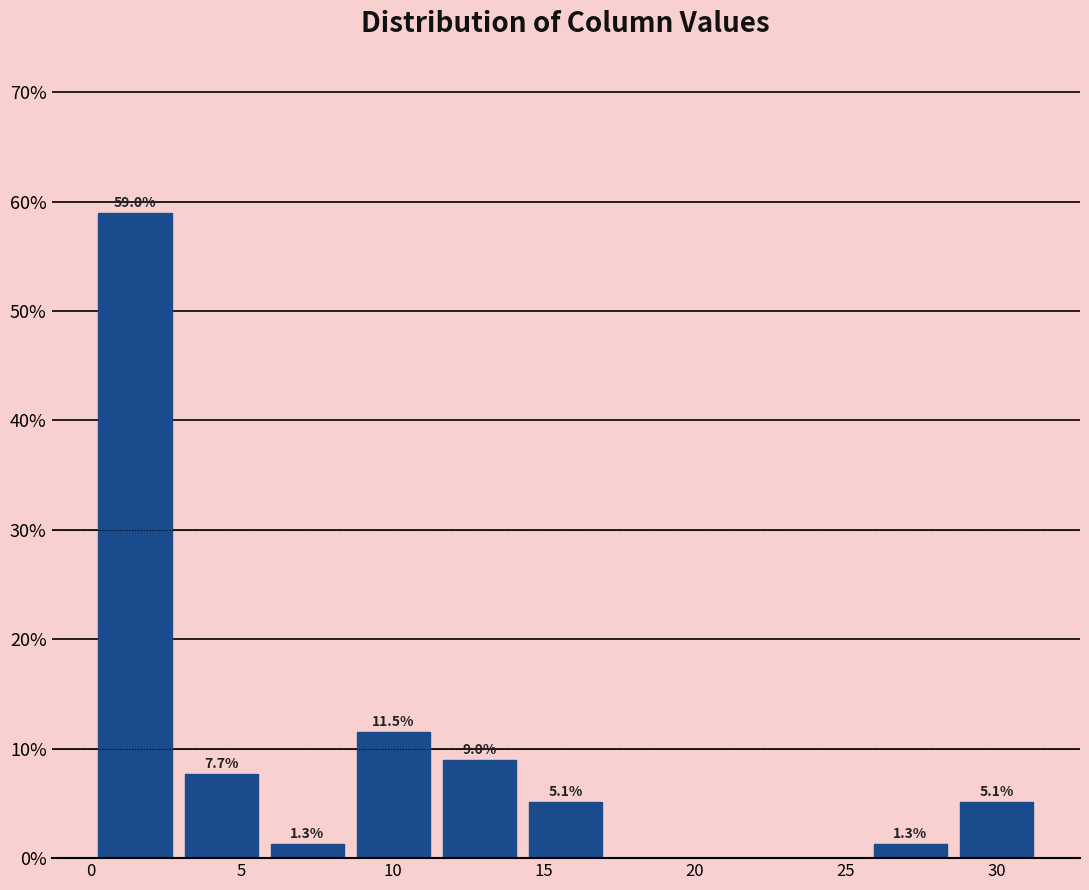

Over which range of the x-axis is the bar tallest?

0.0 to 3.0